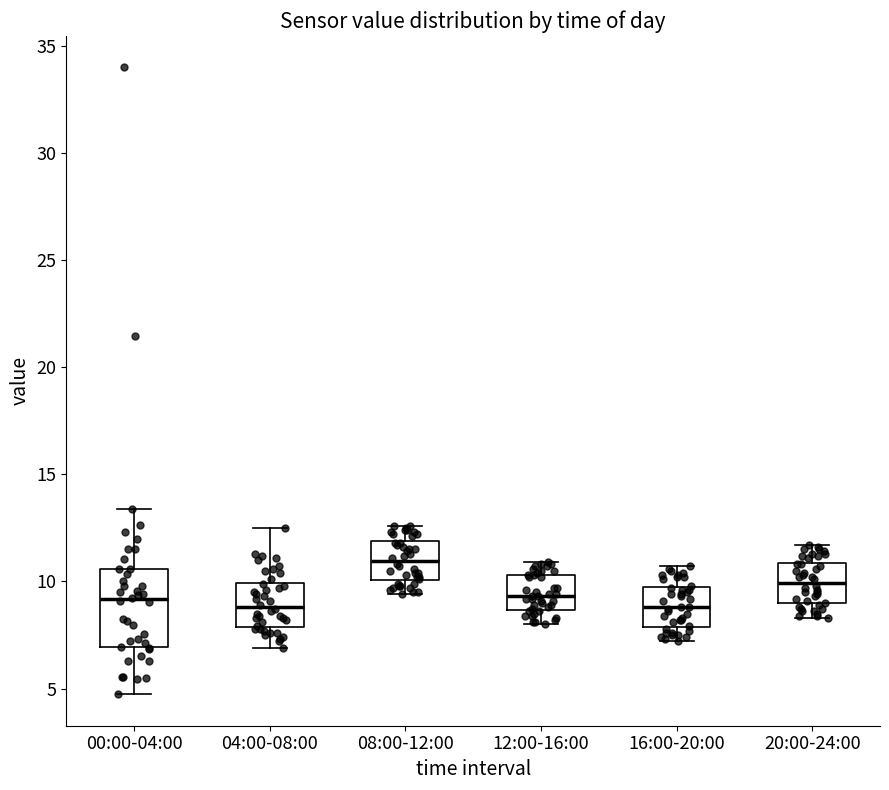

Reading left to right, transcribe this box plot: for each box, give where its median line is, the range the box spans, and where its two whiskers end, as read against the y-axis. The values are not printed on the chart, so give them approximately, as read against the axis.

00:00-04:00: median 9.0, box 7.0 to 10.5, whiskers 4.5 to 13.5
04:00-08:00: median 9.0, box 8.0 to 10.0, whiskers 7.0 to 12.5
08:00-12:00: median 11.0, box 10.0 to 12.0, whiskers 9.5 to 12.5
12:00-16:00: median 9.5, box 8.5 to 10.5, whiskers 8.0 to 11.0
16:00-20:00: median 9.0, box 8.0 to 9.5, whiskers 7.0 to 10.5
20:00-24:00: median 10.0, box 9.0 to 11.0, whiskers 8.5 to 11.5